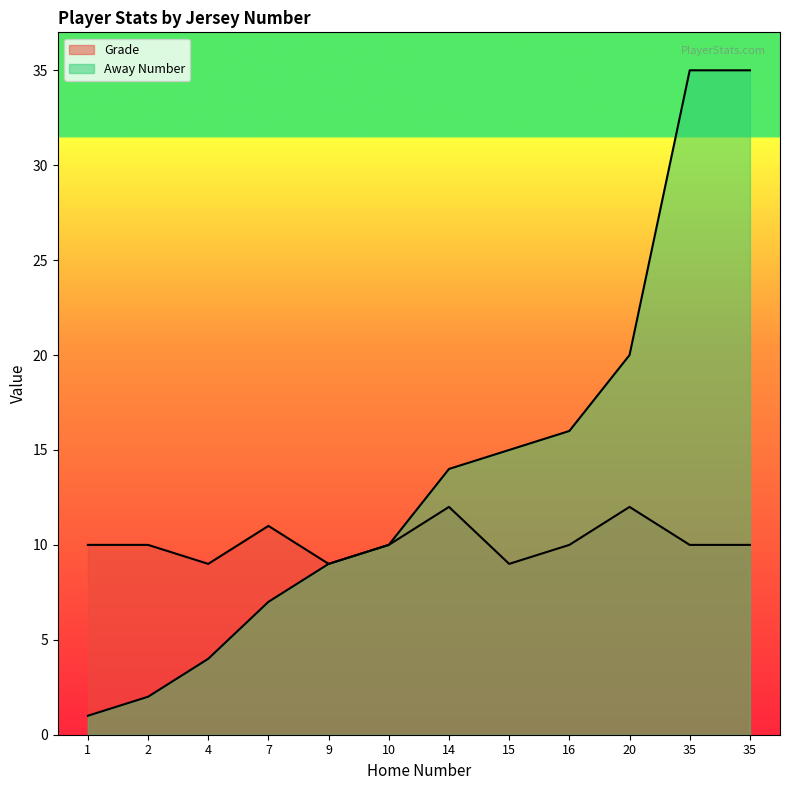

Reading left to right, list all the values displayed in this chart.

Grade: 1=10	2=10	4=9	7=11	9=9	10=10	14=12	15=9	16=10	20=12	35=10	35=10
Away Number: 1=1	2=2	4=4	7=7	9=9	10=10	14=14	15=15	16=16	20=20	35=35	35=35